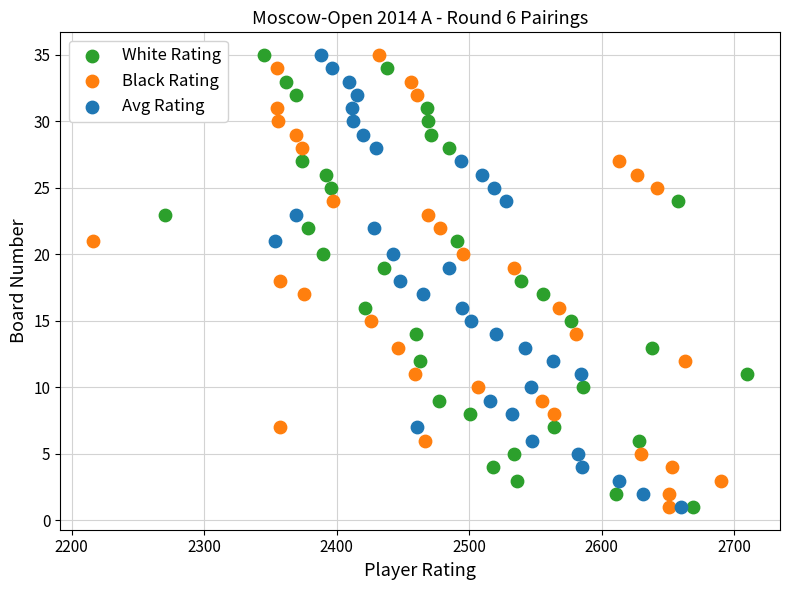

What are all the series names shown in the legend?

White Rating, Black Rating, Avg Rating